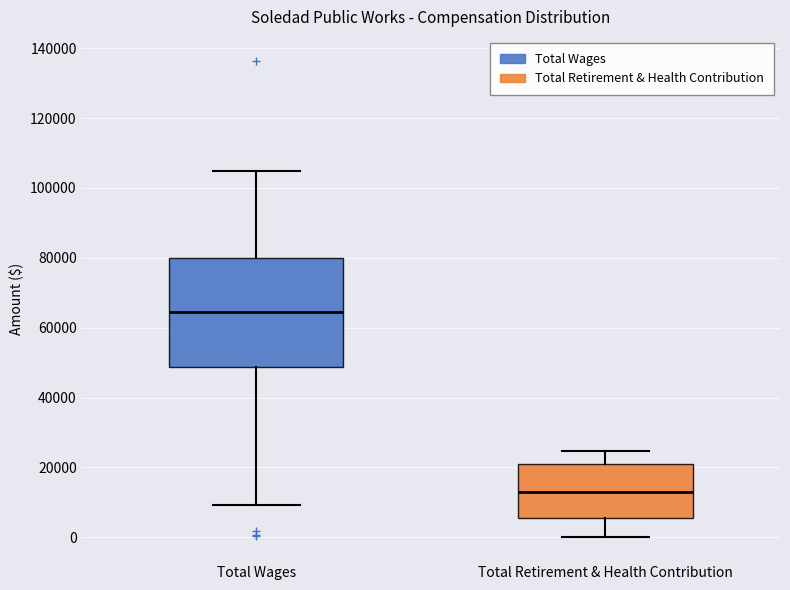

Reading left to right, read every box against the y-axis: the position of its median line, the range the box covers, and the ends of its whiskers. The values are not printed on the chart, so give them approximately, as read against the axis.

Total Wages: median 64000, box 48000 to 80000, whiskers 10000 to 104000
Total Retirement & Health Contribution: median 14000, box 6000 to 20000, whiskers 0 to 24000